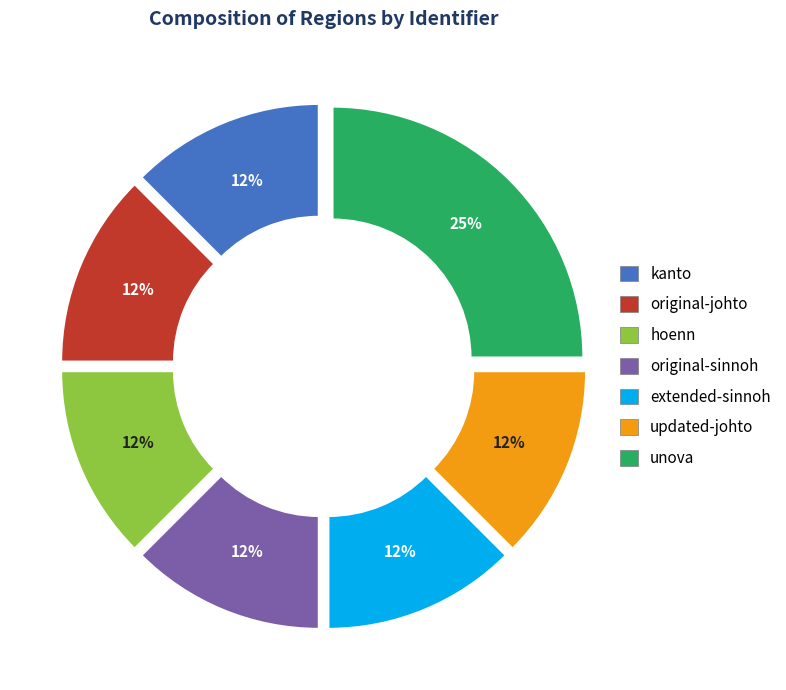

Is the sum of hoenn and original-sinnoh greater than half?

No